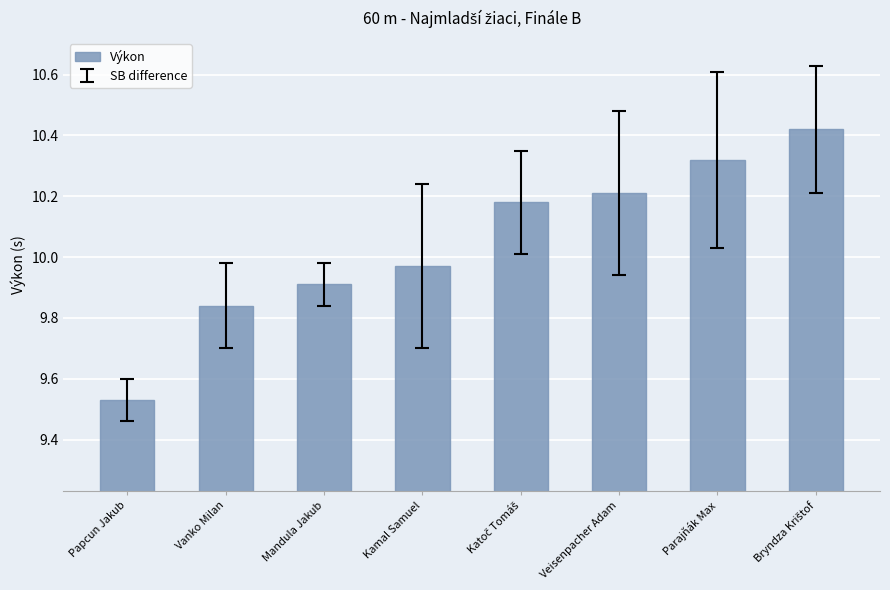

Does the chart contain any negative values?

No